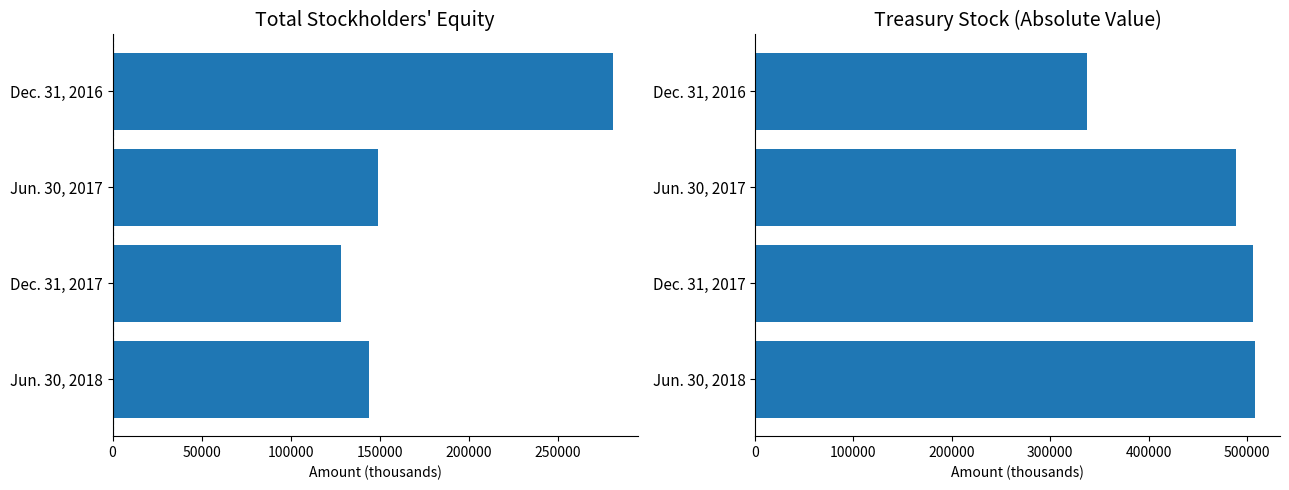

Which series has the widest spread of values?

Treasury Stock (abs)